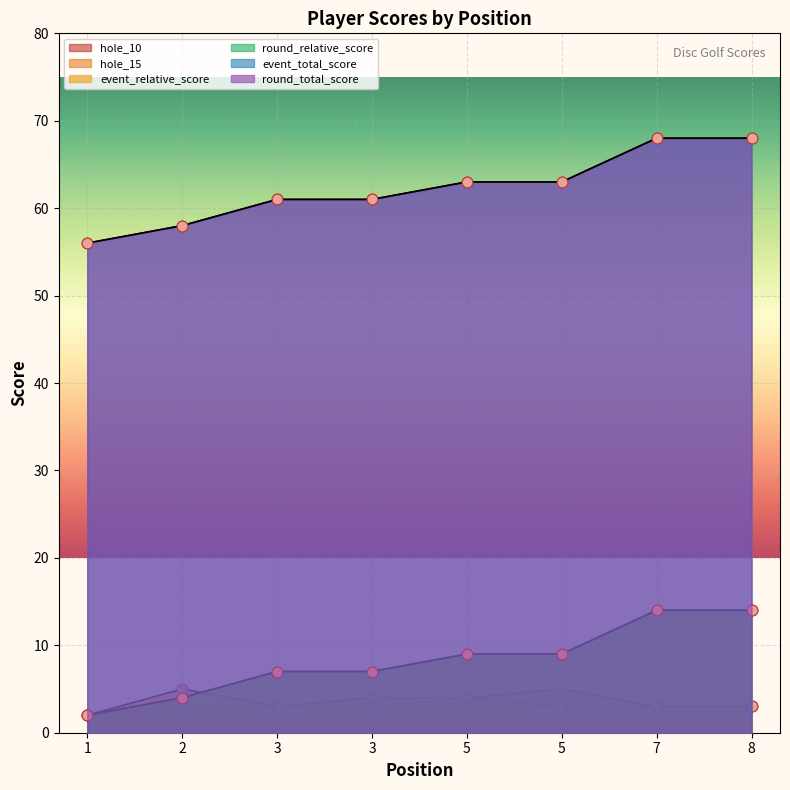

What is the total value across all series at 1?

120